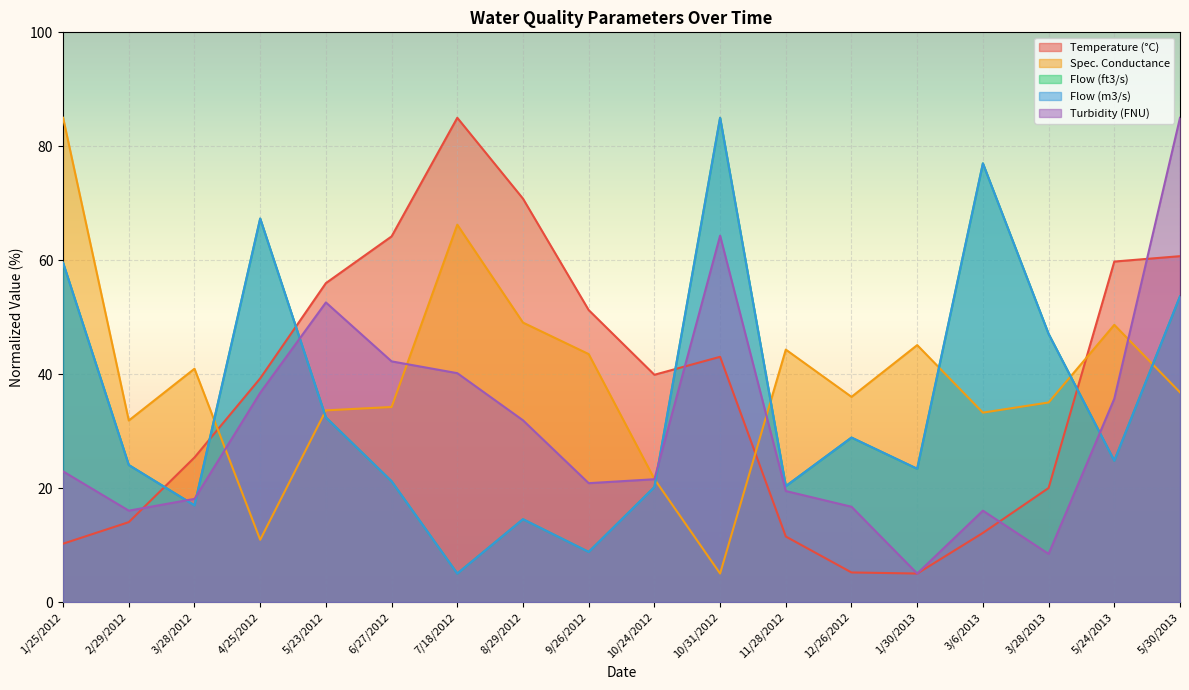

At how many categories does at least one series exceed 35?

17